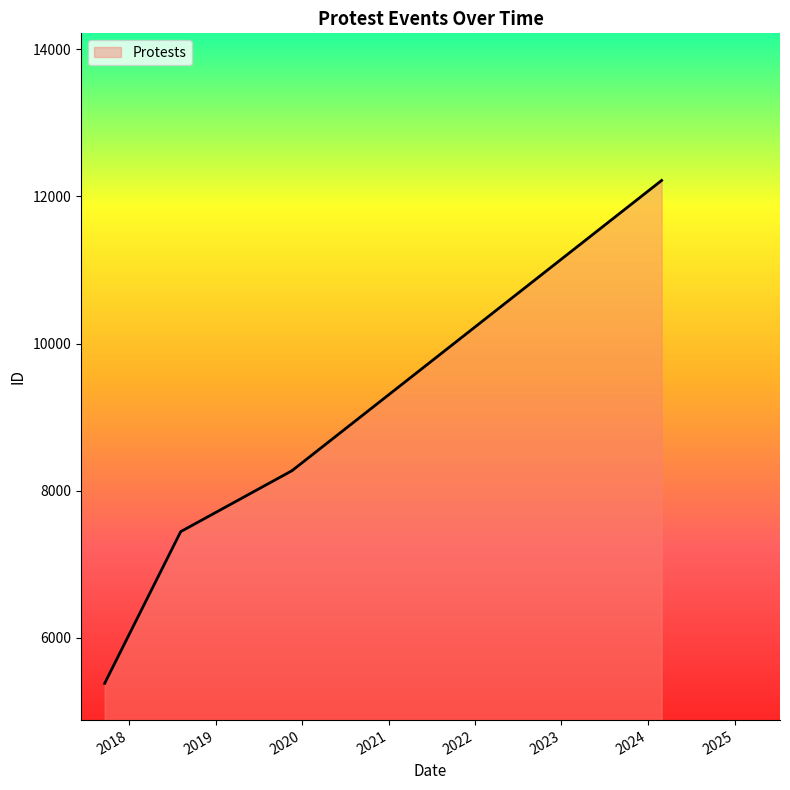

What is the difference between the second highest and minimum values?

2893